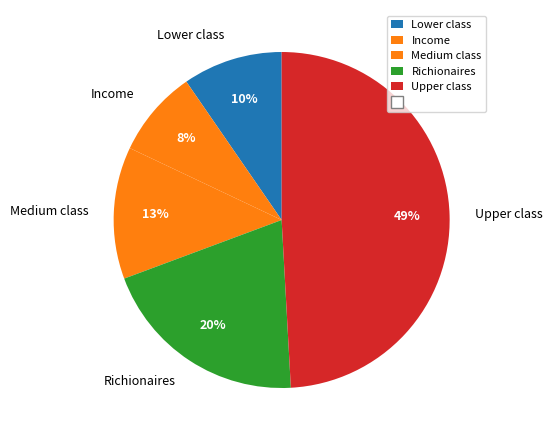

To the nearest percent, what is the average slice percentage?

20%